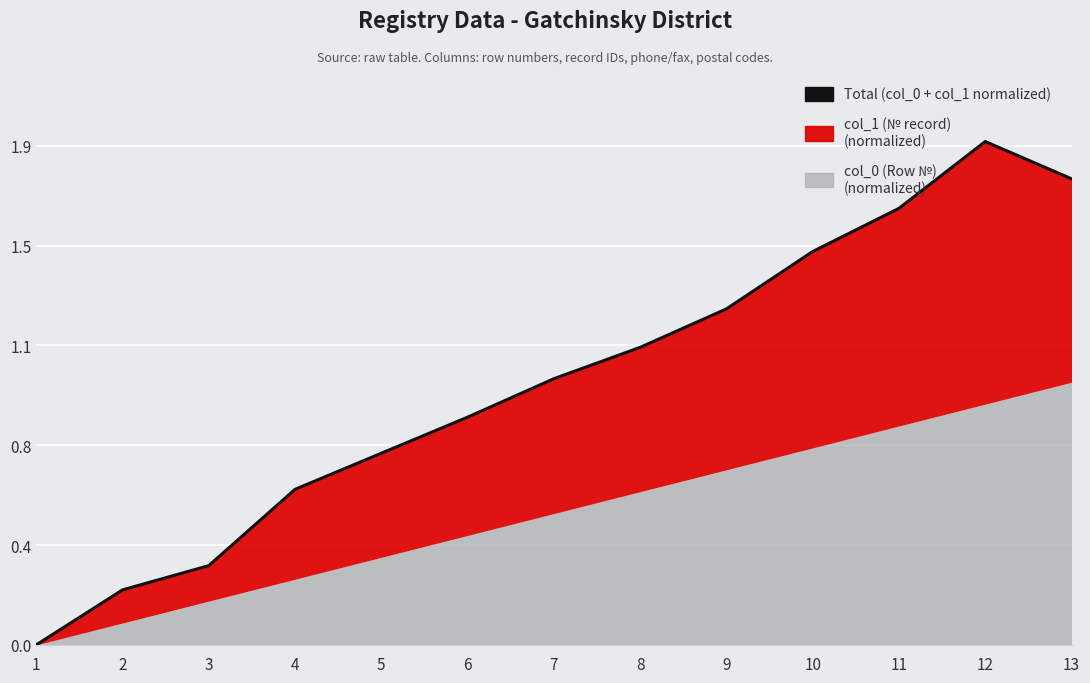

Between 7 and 6, which is larger?

7